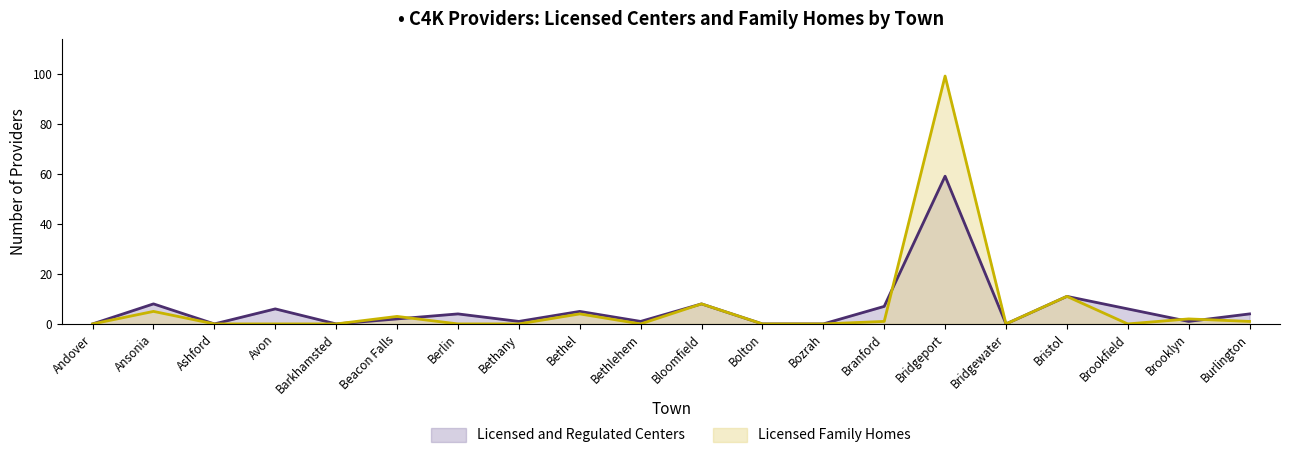

Reading left to right, list all the values displayed in this chart.

Licensed and Regulated Centers: Andover=0	Ansonia=8	Ashford=0	Avon=6	Barkhamsted=0	Beacon Falls=2	Berlin=4	Bethany=1	Bethel=5	Bethlehem=1	Bloomfield=8	Bolton=0	Bozrah=0	Branford=7	Bridgeport=59	Bridgewater=0	Bristol=11	Brookfield=6	Brooklyn=1	Burlington=4
Licensed Family Homes: Andover=0	Ansonia=5	Ashford=0	Avon=0	Barkhamsted=0	Beacon Falls=3	Berlin=0	Bethany=0	Bethel=4	Bethlehem=0	Bloomfield=8	Bolton=0	Bozrah=0	Branford=1	Bridgeport=99	Bridgewater=0	Bristol=11	Brookfield=0	Brooklyn=2	Burlington=1